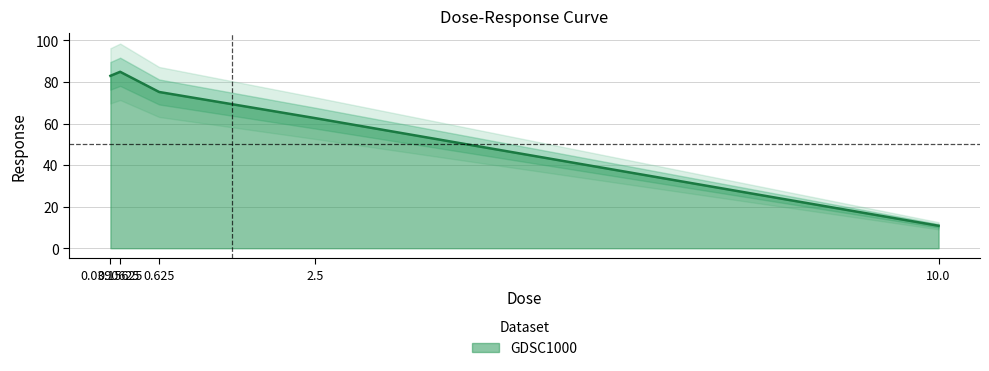

The value at 0.625 is 25.6. True or false?

False